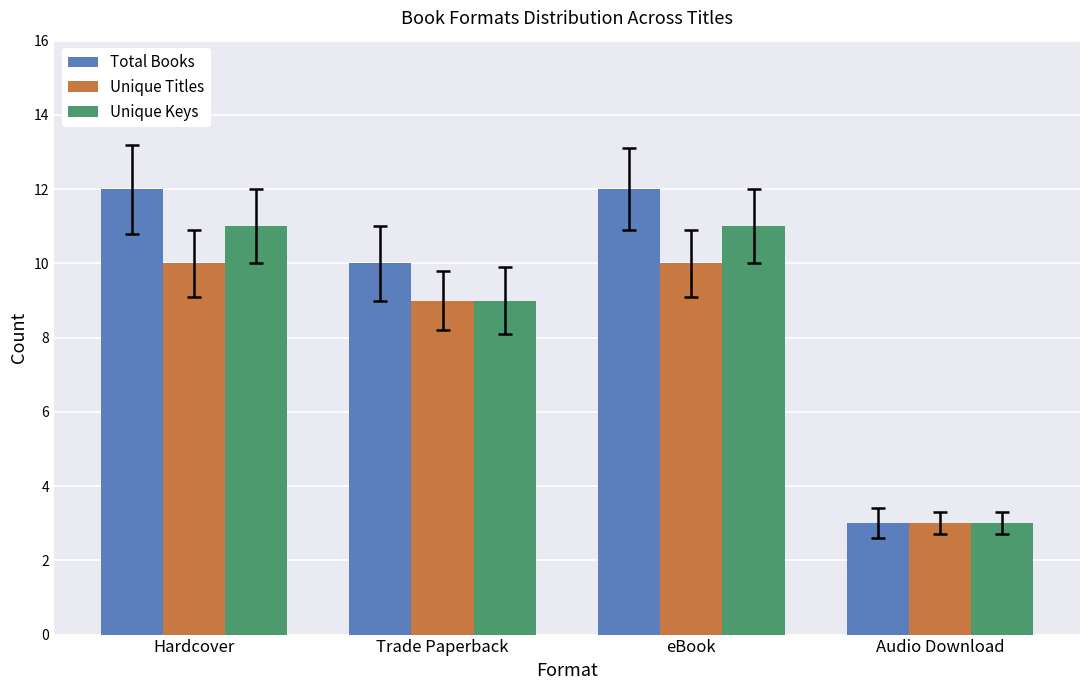

Reading left to right, transcribe all the data shown in this chart.

Total Books: Hardcover=12	Trade Paperback=10	eBook=12	Audio Download=3
Unique Titles: Hardcover=10	Trade Paperback=9	eBook=10	Audio Download=3
Unique Keys: Hardcover=11	Trade Paperback=9	eBook=11	Audio Download=3